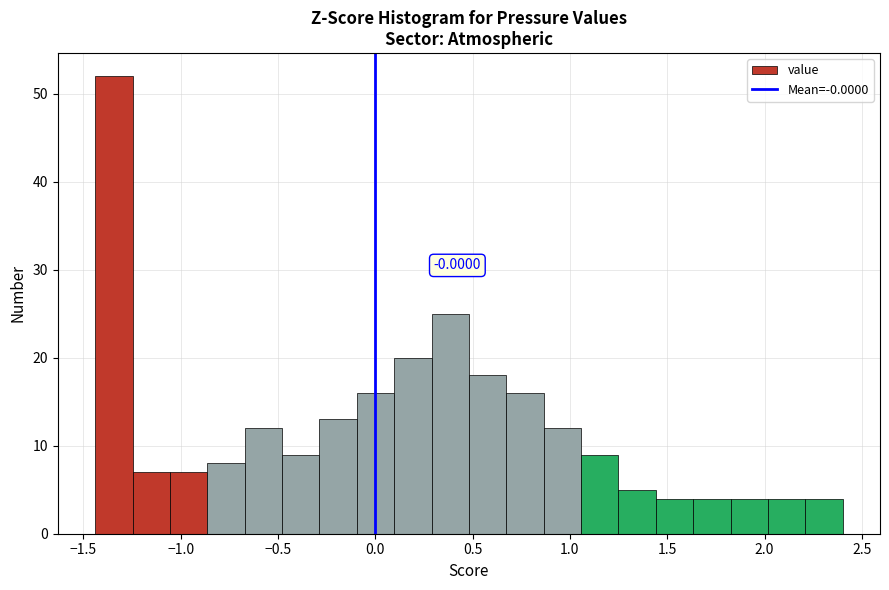

Around what value on the x-axis is the tallest bar? Give the approximate position of its centre, as read against the axis.

-1.35